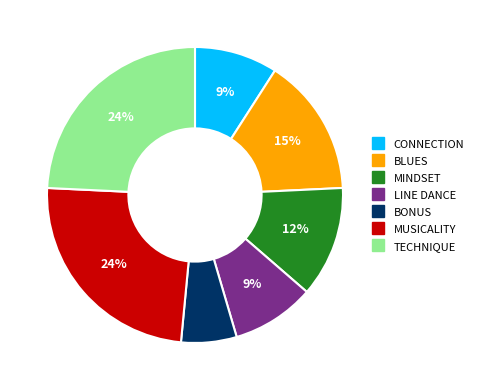

Combined, do MINDSET and BONUS account for over 50%?

No